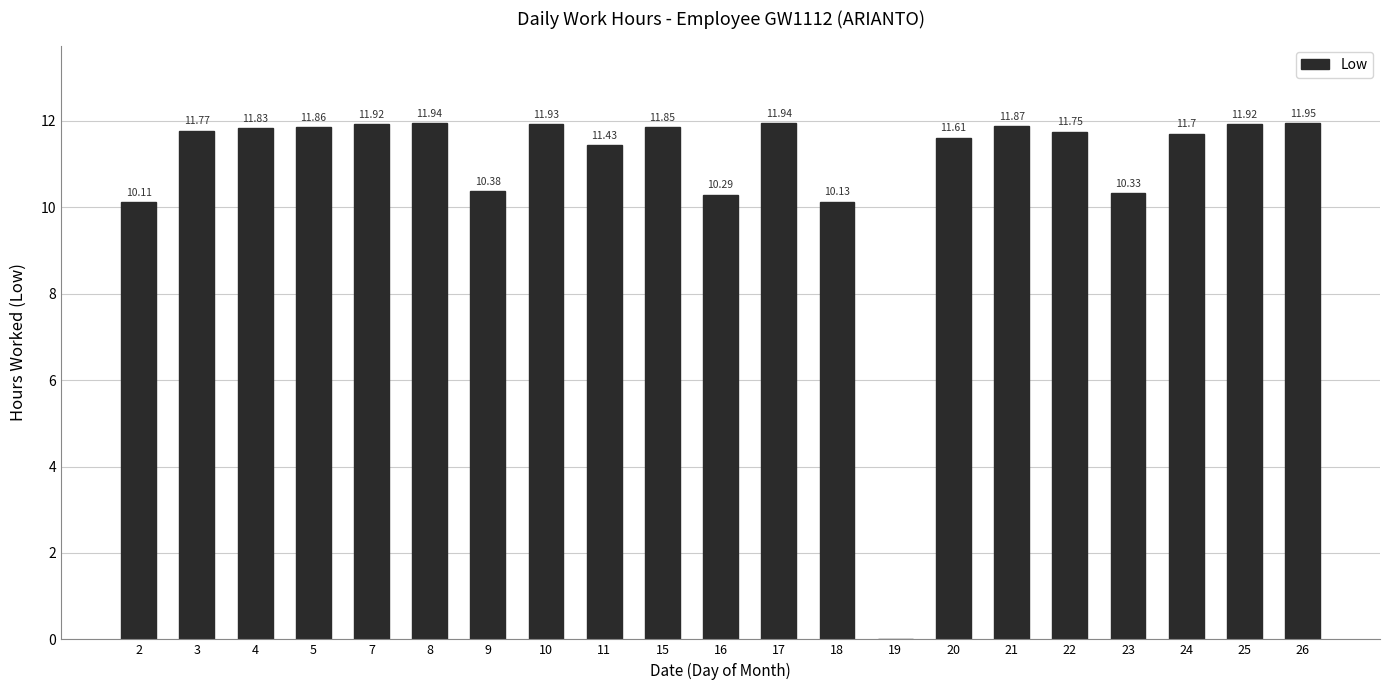

Where does the data first go above 11?

3